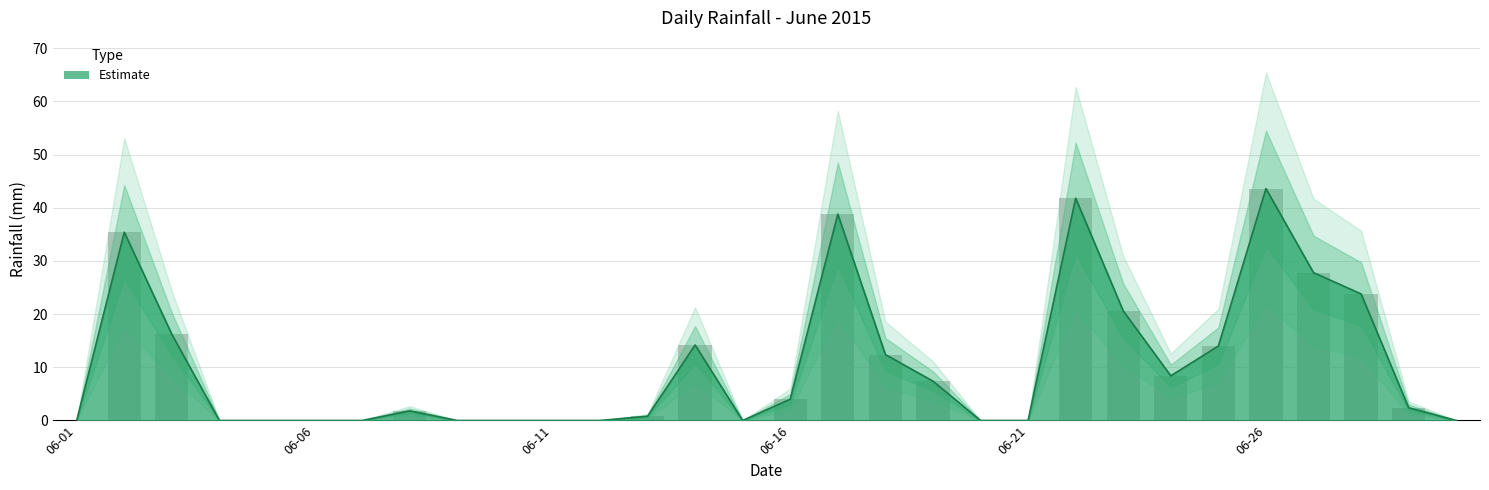

What is the average value?

10.4